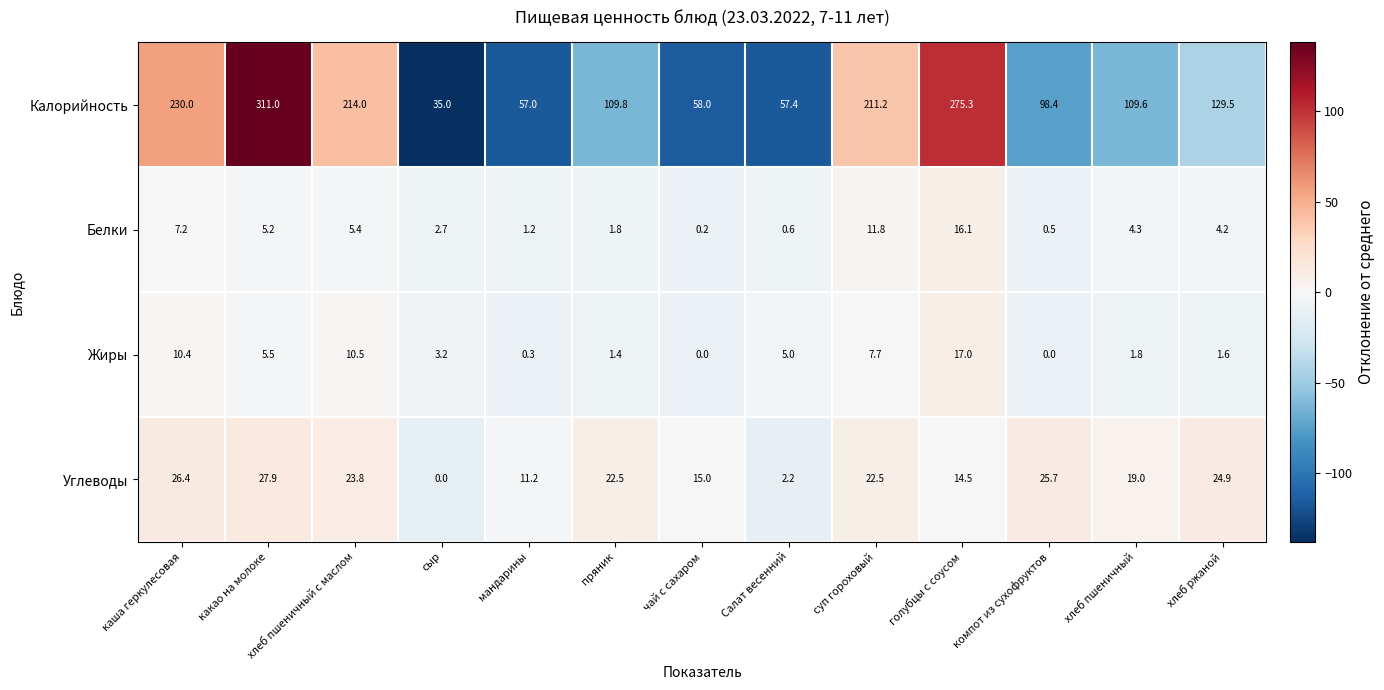

Where does the Белки series first go above 4?

каша геркулесовая